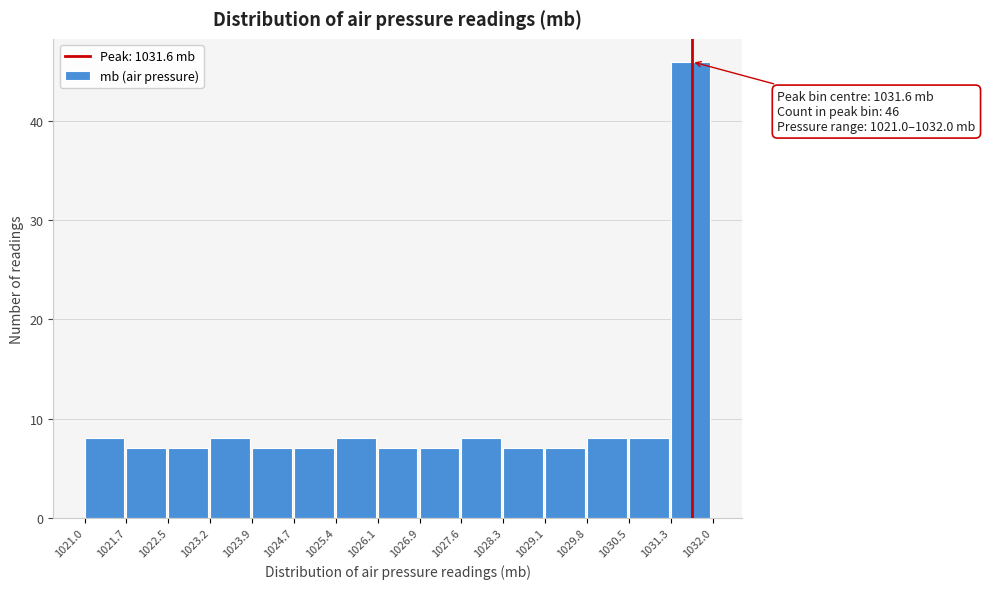

Which range on the x-axis has the tallest bar?

1031.3 to 1032.0